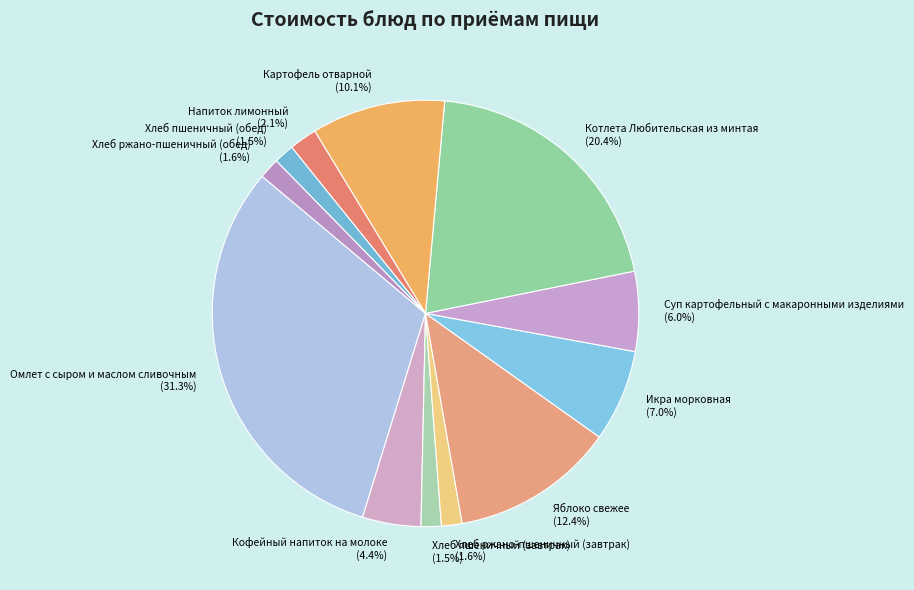

To the nearest percent, what is the difference between the Яблоко свежее and Омлет с сыром и маслом сливочным slice percentages?

19%